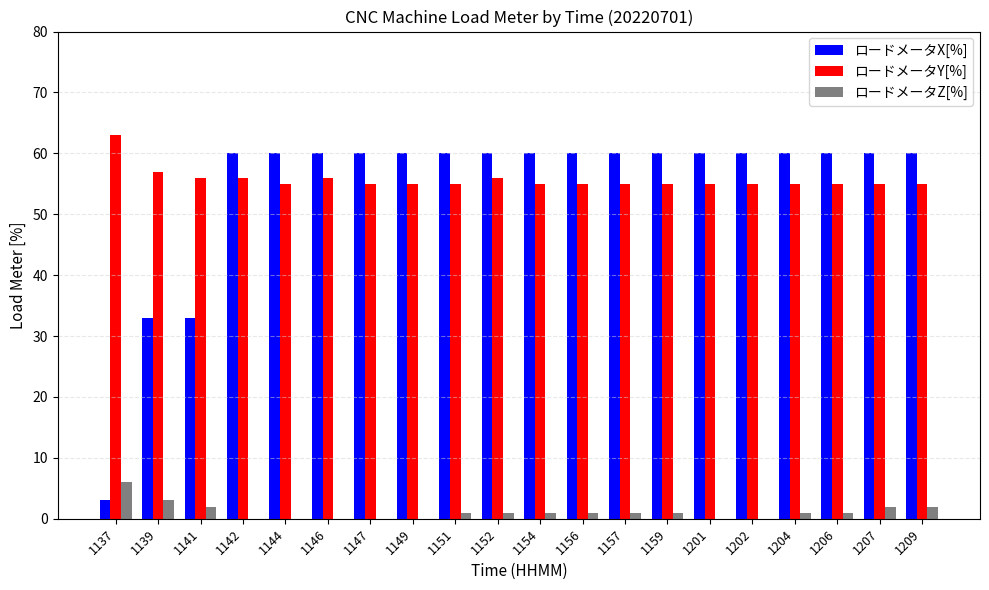

The value of ロードメータY[%] at 1209 is 90. True or false?

False